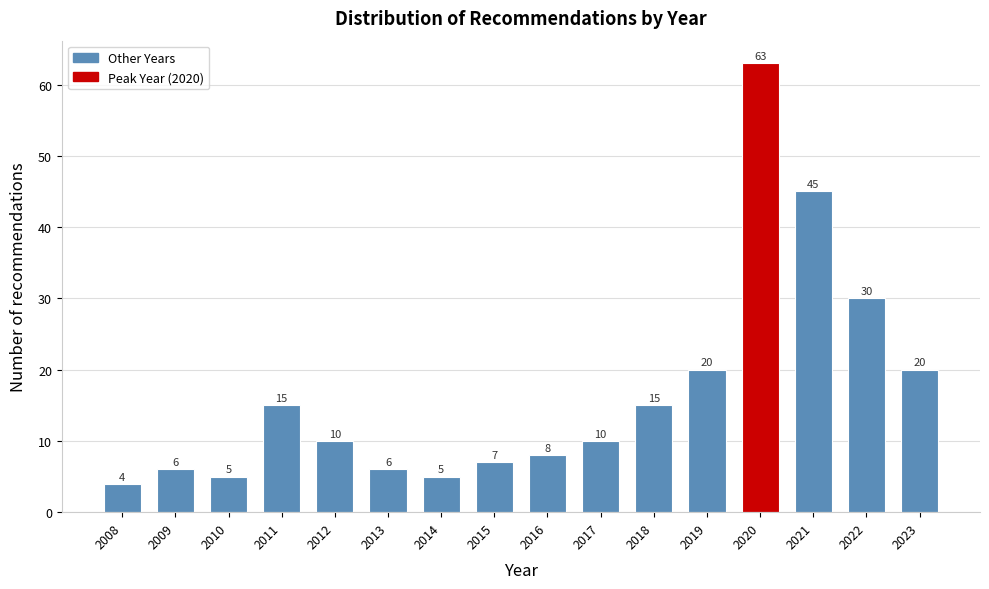

Reading left to right, transcribe all the data shown in this chart.

4	6	5	15	10	6	5	7	8	10	15	20	63	45	30	20